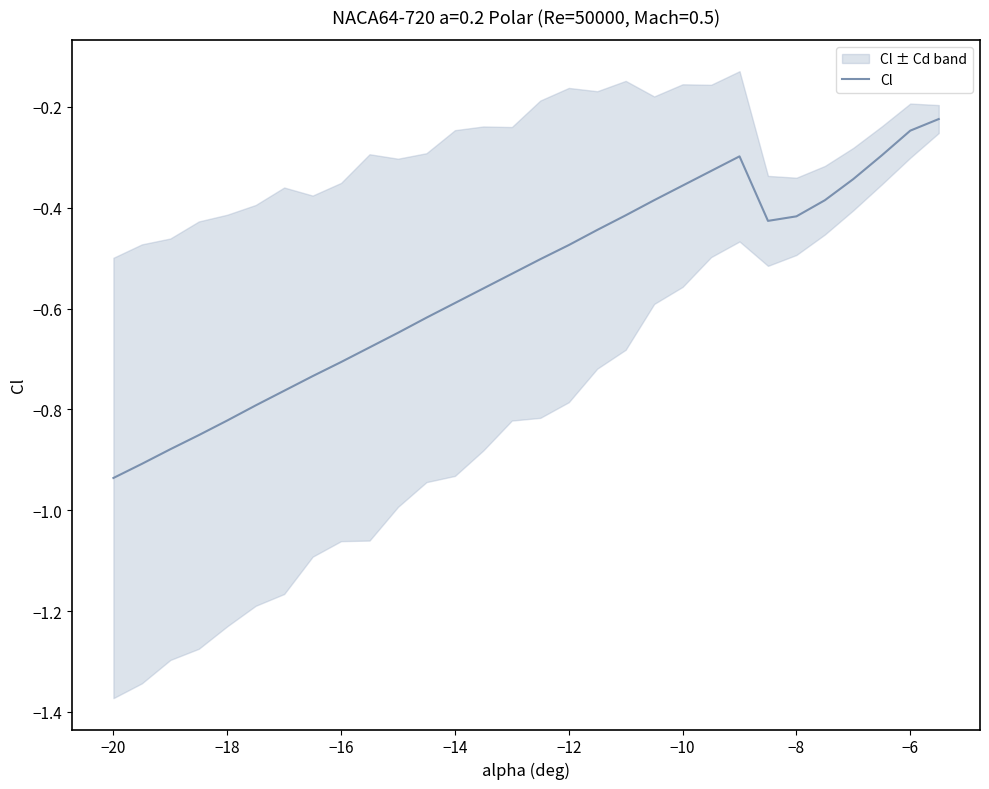

Which category has the lowest value in the Cl series?

−20